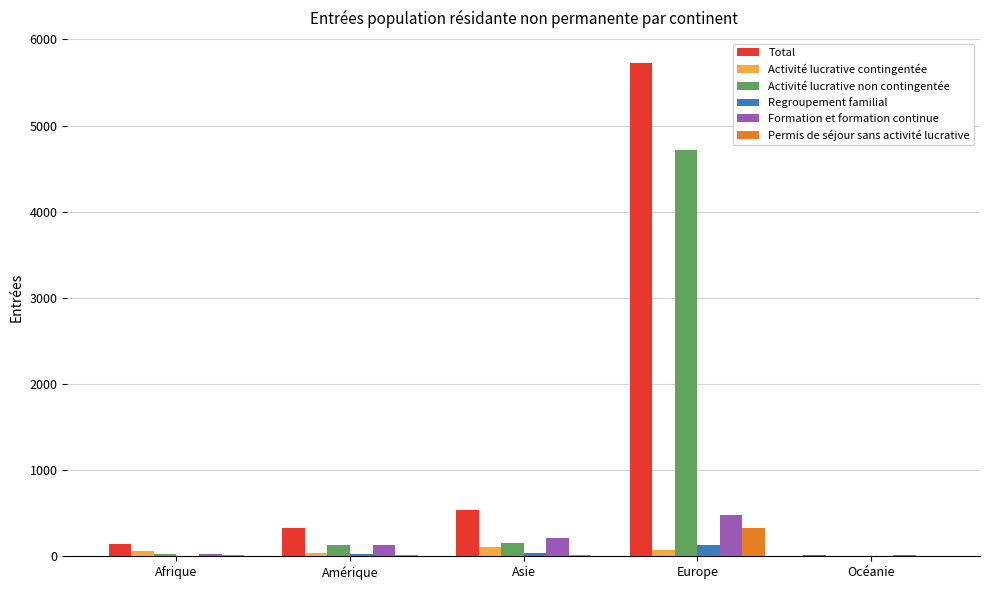

What is the sum of all Permis de séjour sans activité lucrative values?

379